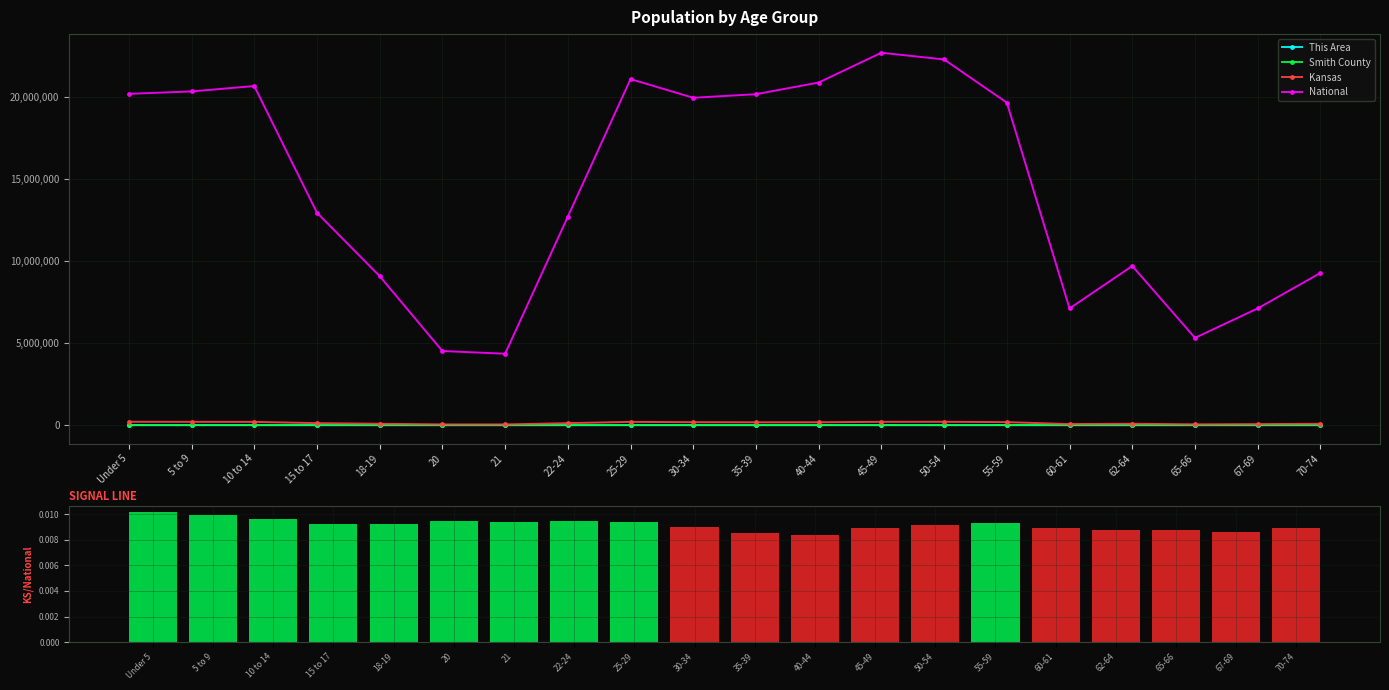

The value of National at 55-59 is 6211138. True or false?

False